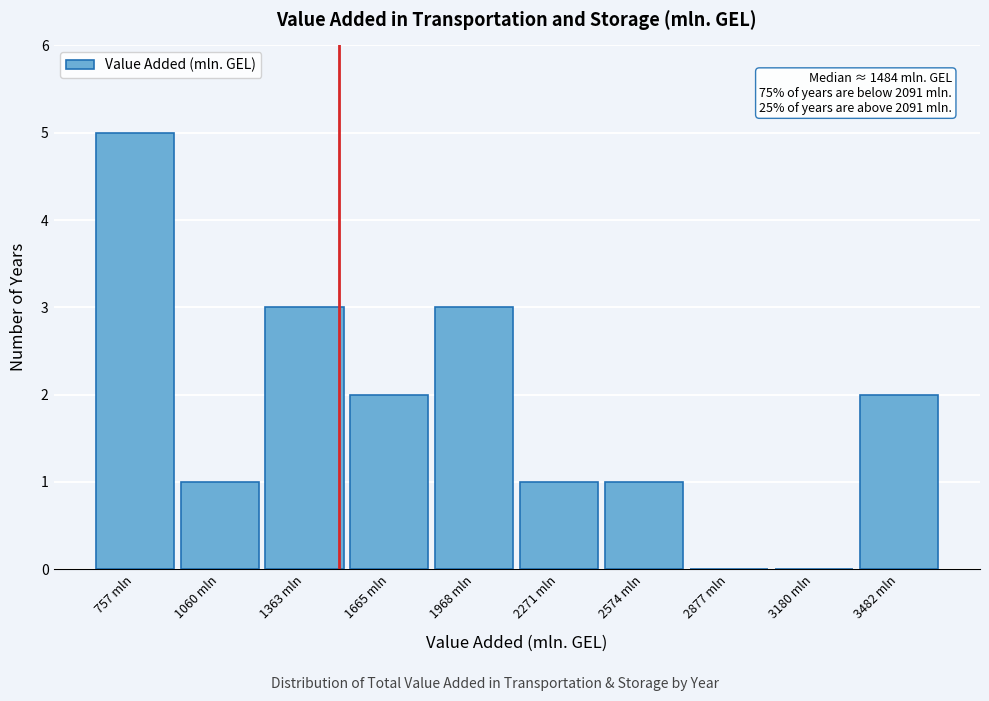

Which range on the x-axis has the tallest bar?

600 to 900